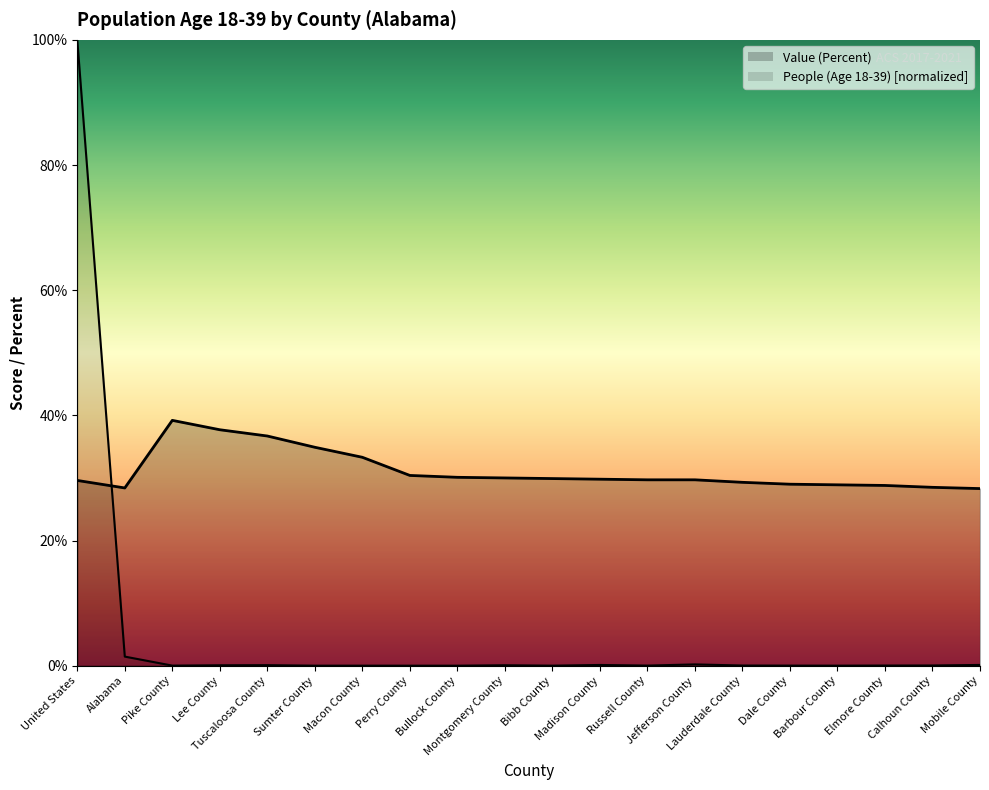

At United States, list the series in order from smallest to largest.

Value (Percent), People (Age 18-39)